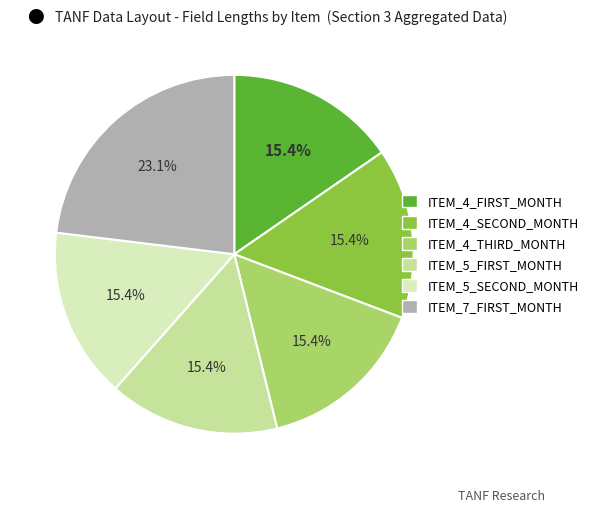

What is the ratio of the value at ITEM_7_FIRST_MONTH to the value at ITEM_4_THIRD_MONTH?

1.5